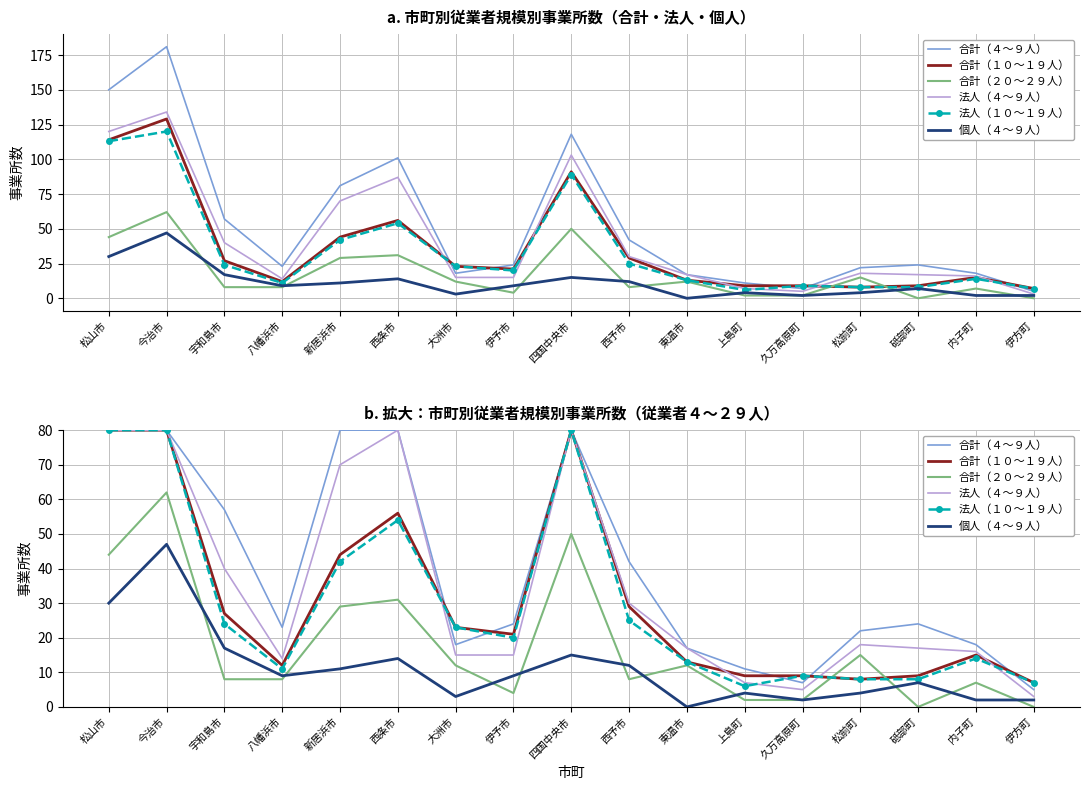

True or false: 合計（４〜９人） has more than 0 points higher than both neighbors.

True